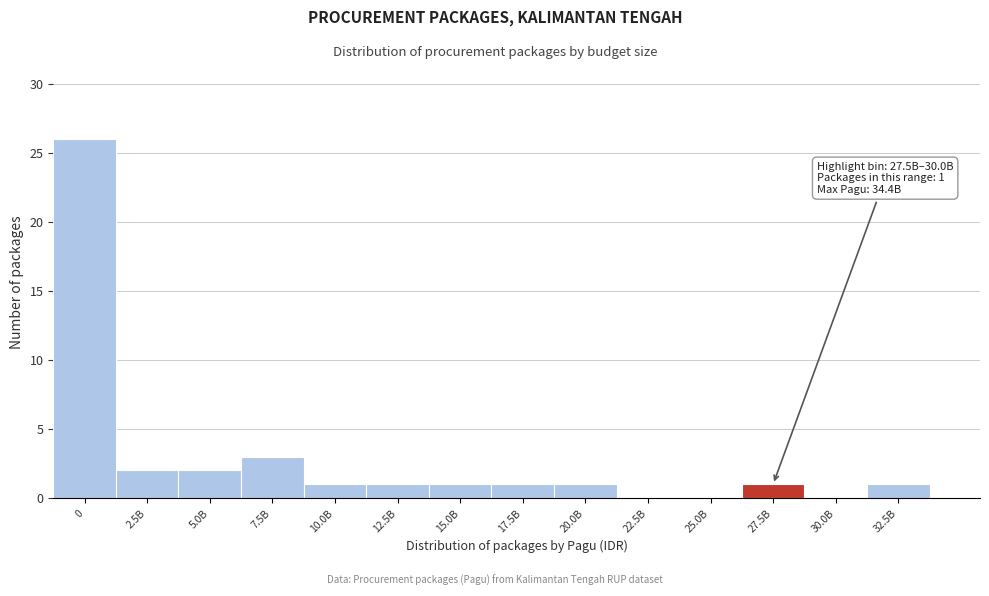

Reading left to right, extract all data points from this chart.

0=26	2.5B=2	5.0B=2	7.5B=3	10.0B=1	12.5B=1	15.0B=1	17.5B=1	20.0B=1	22.5B=0	25.0B=0	27.5B=1	30.0B=0	32.5B=1